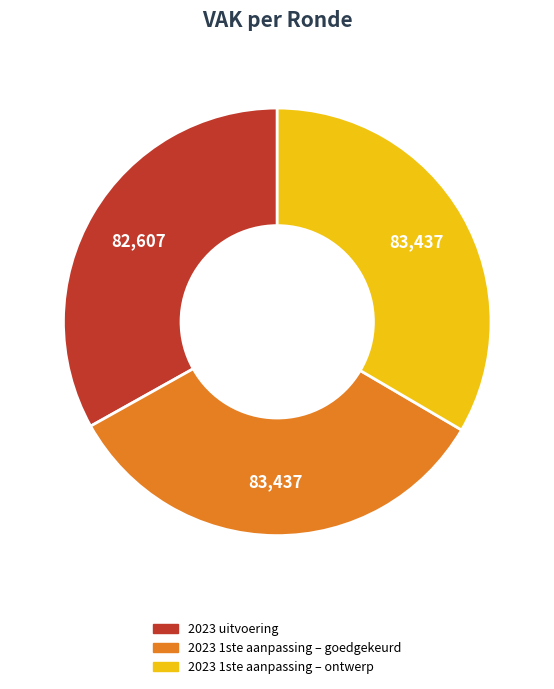

Combined, do 2023 1ste aanpassing – ontwerp and 2023 1ste aanpassing – goedgekeurd account for over 50%?

Yes